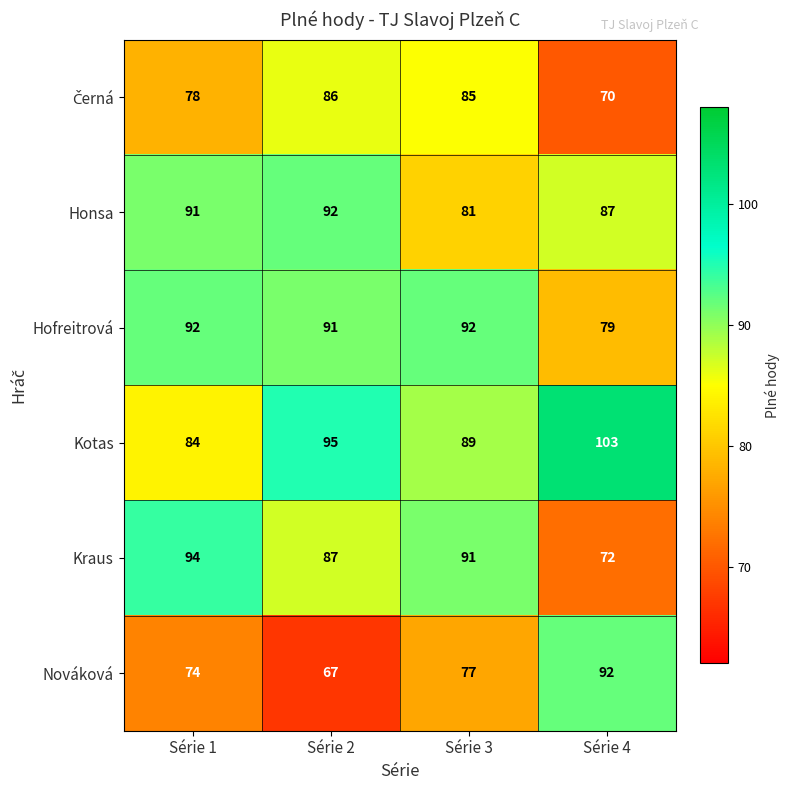

What is the total value across all series at Série 1?

513